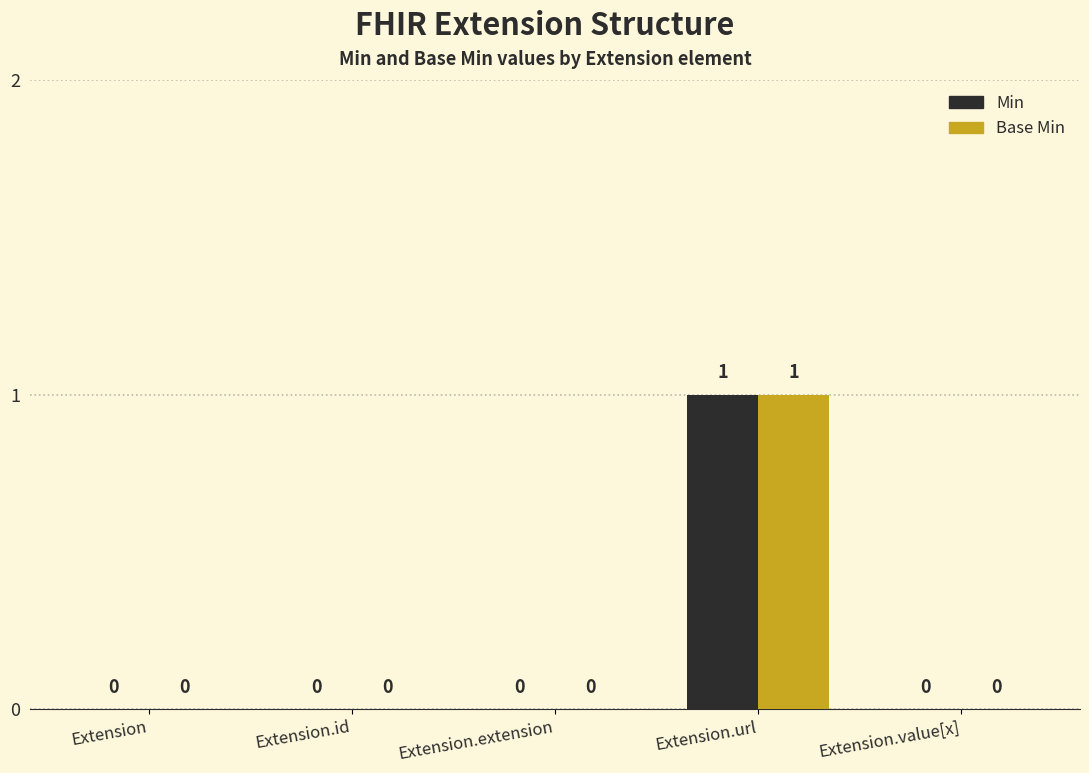

What is the label of the 5th bar from the left?

Extension.value[x]